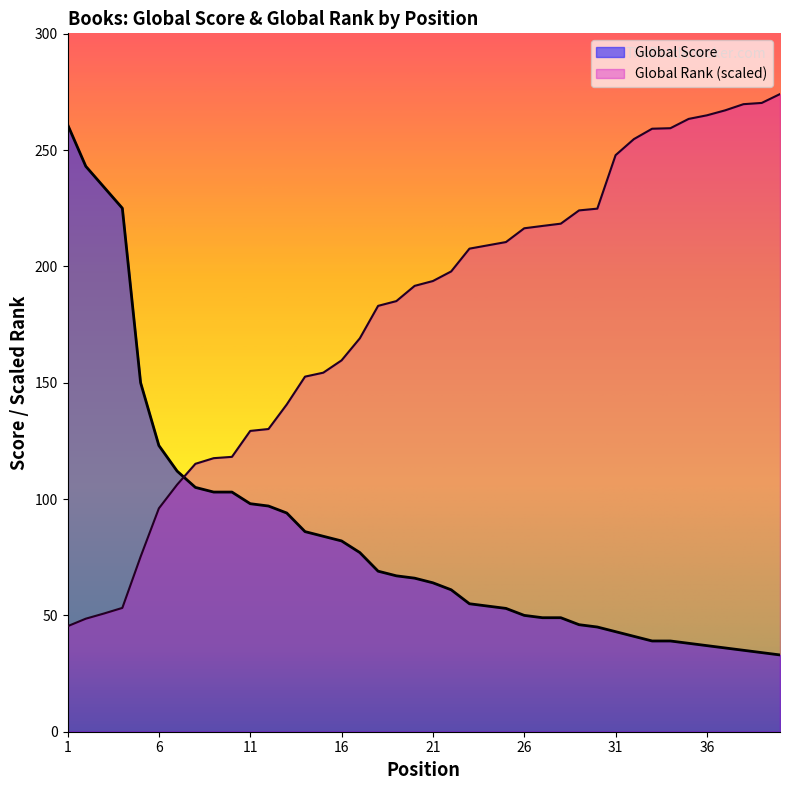

Reading right to left, list all the values displayed in this chart.

Global Score: 40=33.0	39=34.0	38=35.0	37=36.0	36=37.0	35=38.0	34=39.0	33=39.0	32=41.0	31=43.0	30=45.0	29=46.0	28=49.0	27=49.0	26=50.0	25=53.0	24=54.0	23=55.0	22=61.0	21=64.0	20=66.0	19=67.0	18=69.0	17=77.0	16=82.0	15=84.0	14=86.0	13=94.0	12=97.0	11=98.0	10=103.0	9=103.0	8=105.0	7=112.0	6=123.0	5=150.0	4=225.0	3=234.0	2=243.0	1=261.0
Global Rank: 40=274.1	39=270.2	38=269.7	37=267.1	36=264.9	35=263.4	34=259.4	33=259.2	32=254.7	31=247.8	30=224.8	29=224.1	28=218.4	27=217.4	26=216.4	25=210.4	24=209.0	23=207.6	22=197.8	21=193.7	20=191.6	19=185.1	18=183.0	17=169.1	16=159.6	15=154.3	14=152.6	13=140.6	12=130.1	11=129.3	10=118.1	9=117.6	8=115.1	7=106.2	6=96.0	5=75.2	4=53.2	3=50.8	2=48.6	1=45.3